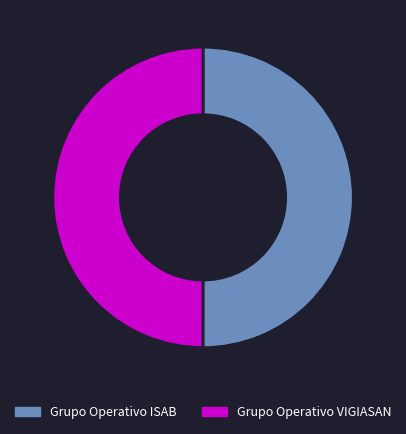

Is it true that Grupo Operativo ISAB is 36% of the pie?

False